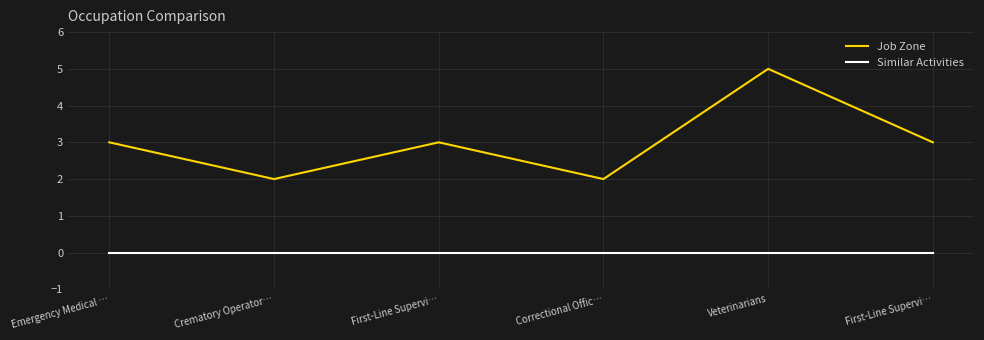

What is the label of the 4th point from the right?

First-Line Supervi…